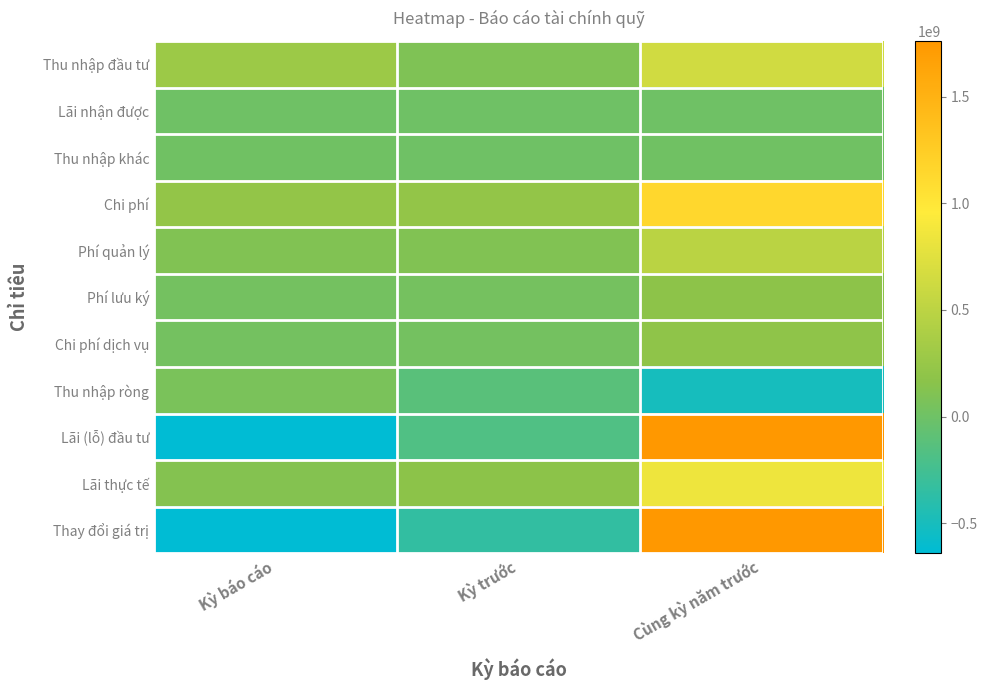

What is the maximum value shown in the chart?

3534038000